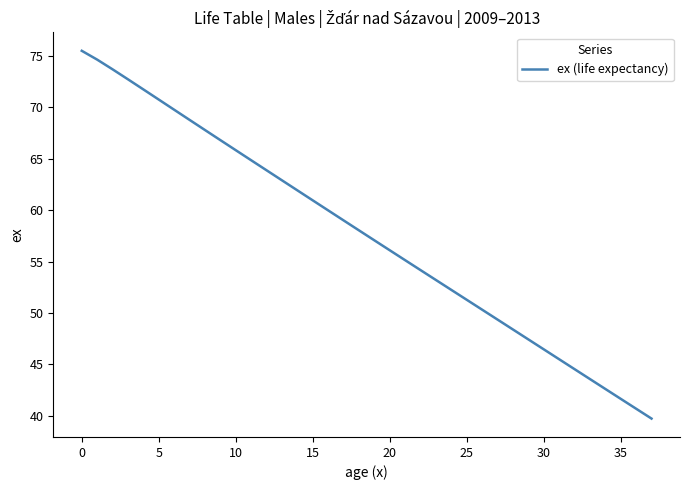

What is the sum of all values?

2188.8